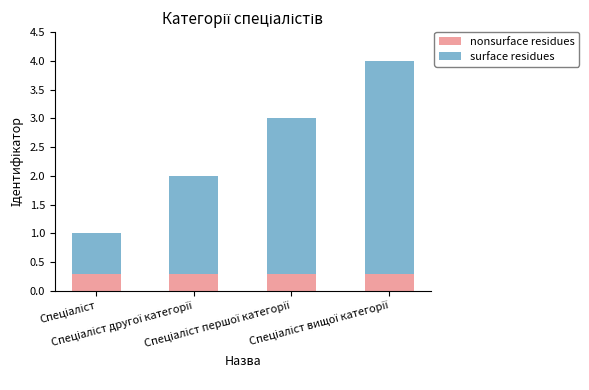

What is the sum of the surface residues values at Спеціаліст другої категорії and Спеціаліст вищої категорії?

5.4